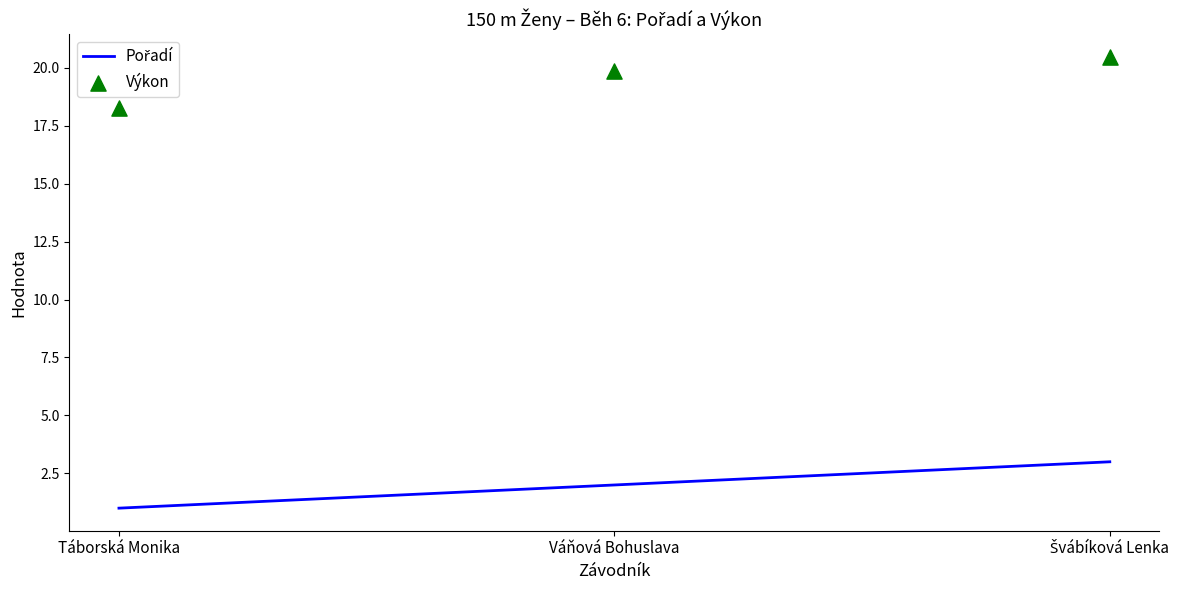

Which series has the largest Y range (max minus min)?

Výkon